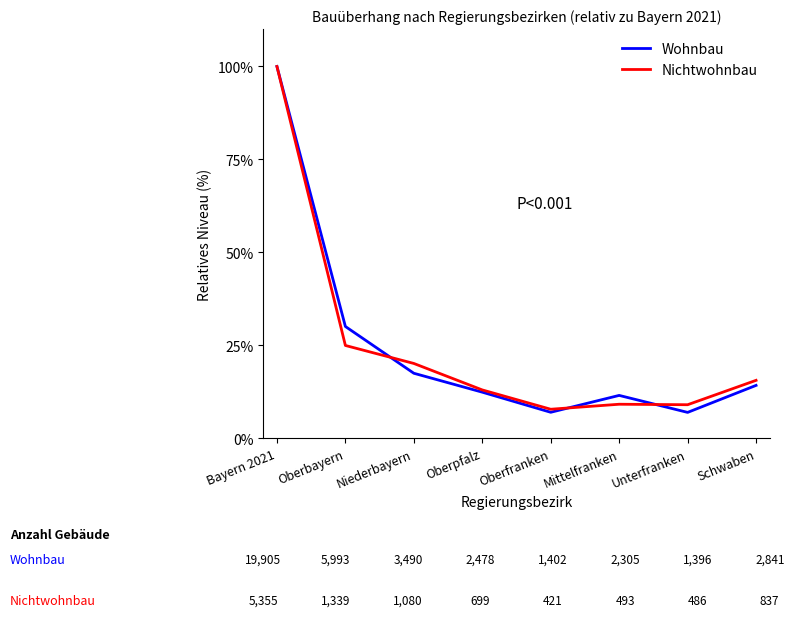

The Wohnbau series shows 11.5 at Oberfranken. True or false?

False